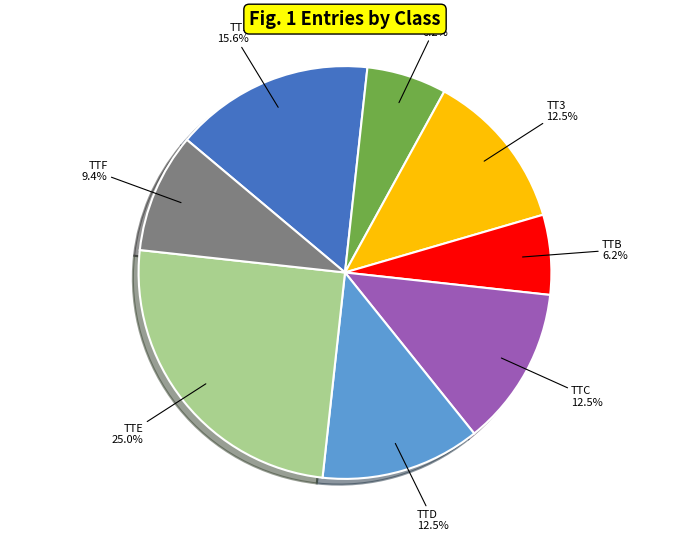

Is there a majority slice in this chart?

No